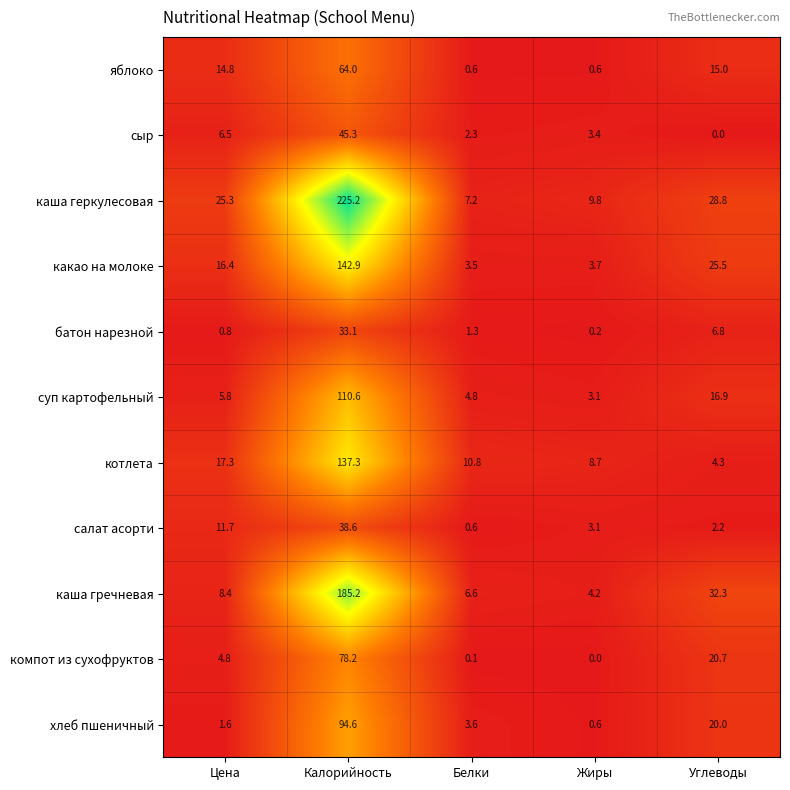

Which series changed the most between Калорийность and Углеводы?

каша геркулесовая